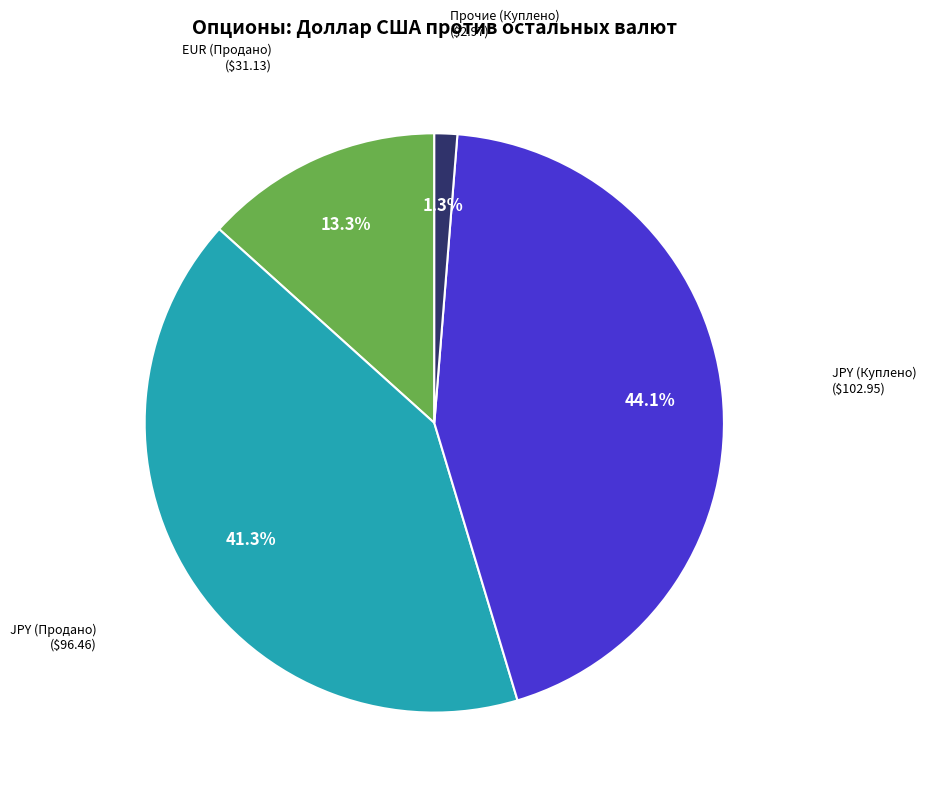

Is there a majority slice in this chart?

No